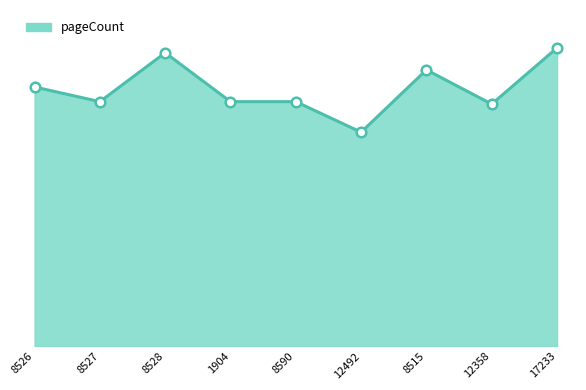

Between 8590 and 17233, which is larger?

17233